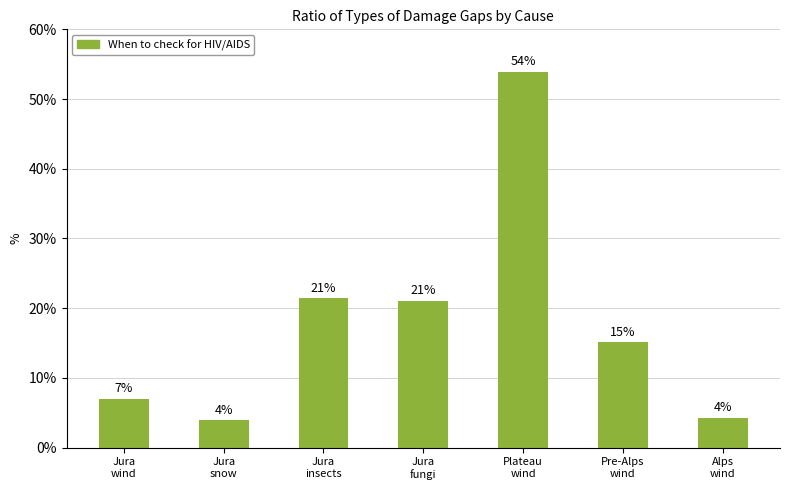

The chart shows a value of 7.0 at Jura
wind. True or false?

True